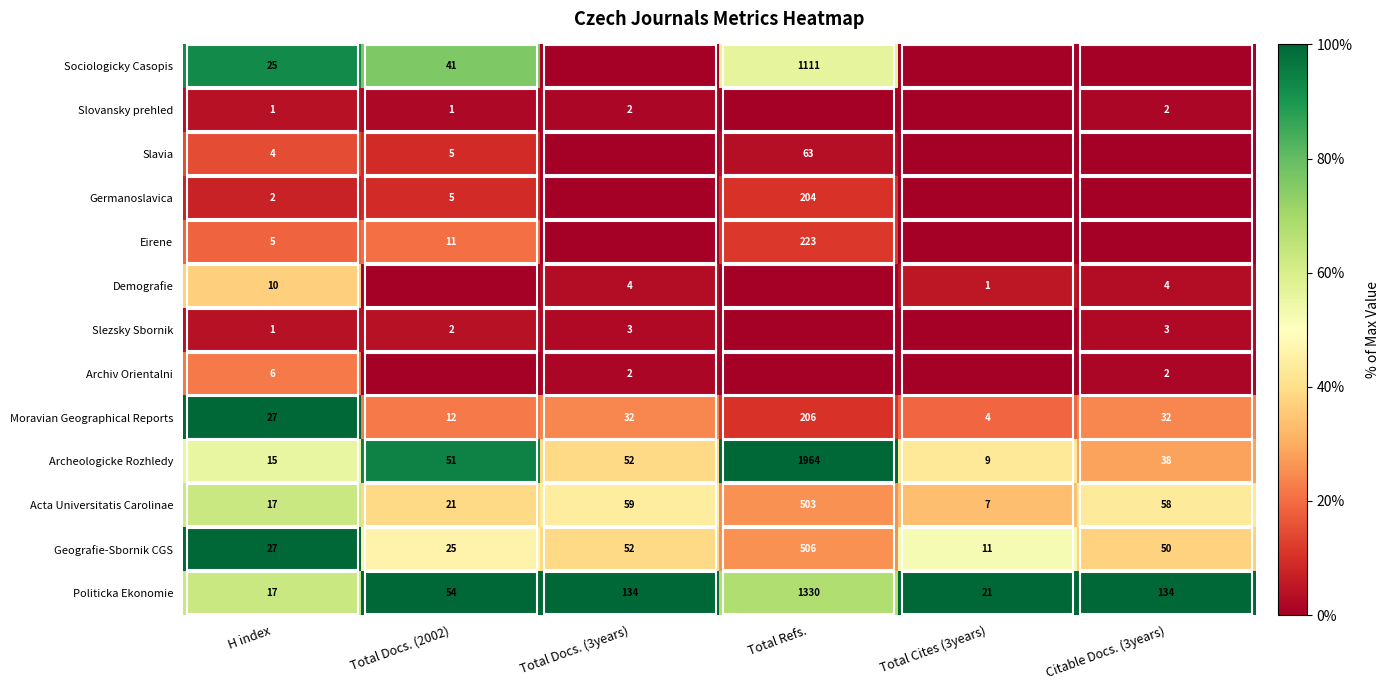

Which has a higher value, Total Docs. (2002) or Total Cites (3years)?

Total Docs. (2002)